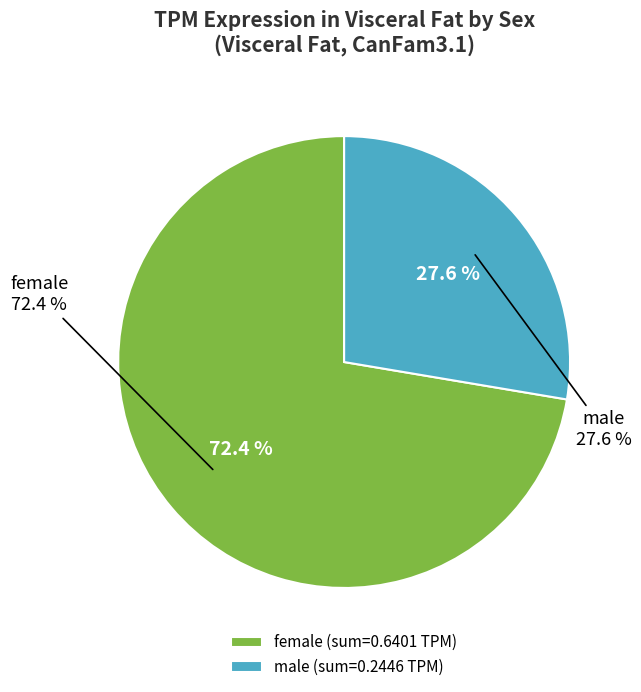

What is the smallest slice in the pie chart?

male